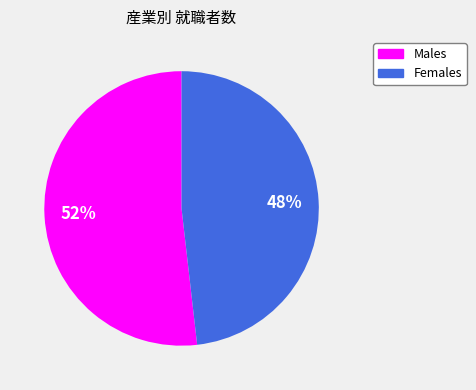

Is there any slice that represents more than half of the pie?

Yes